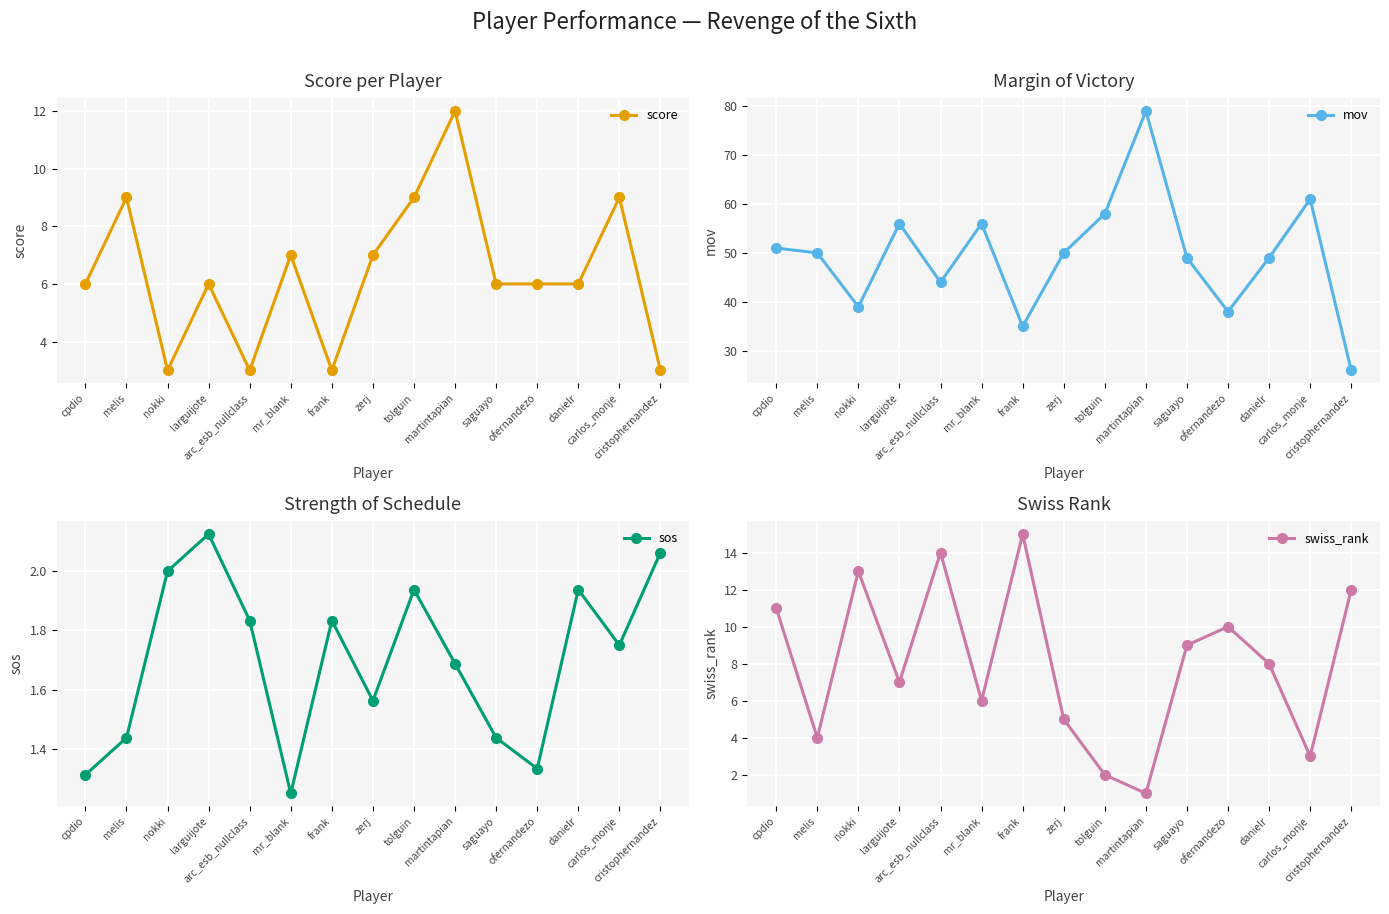

Rank the categories by swiss_rank value from lowest to highest.

martintapian, tolguin, carlos_monje, melis, zerj, mr_blank, larguijote, danielr, saguayo, ofernandezo, cpdio, cristophernandez, nokki, arc_esb_nullclass, frank